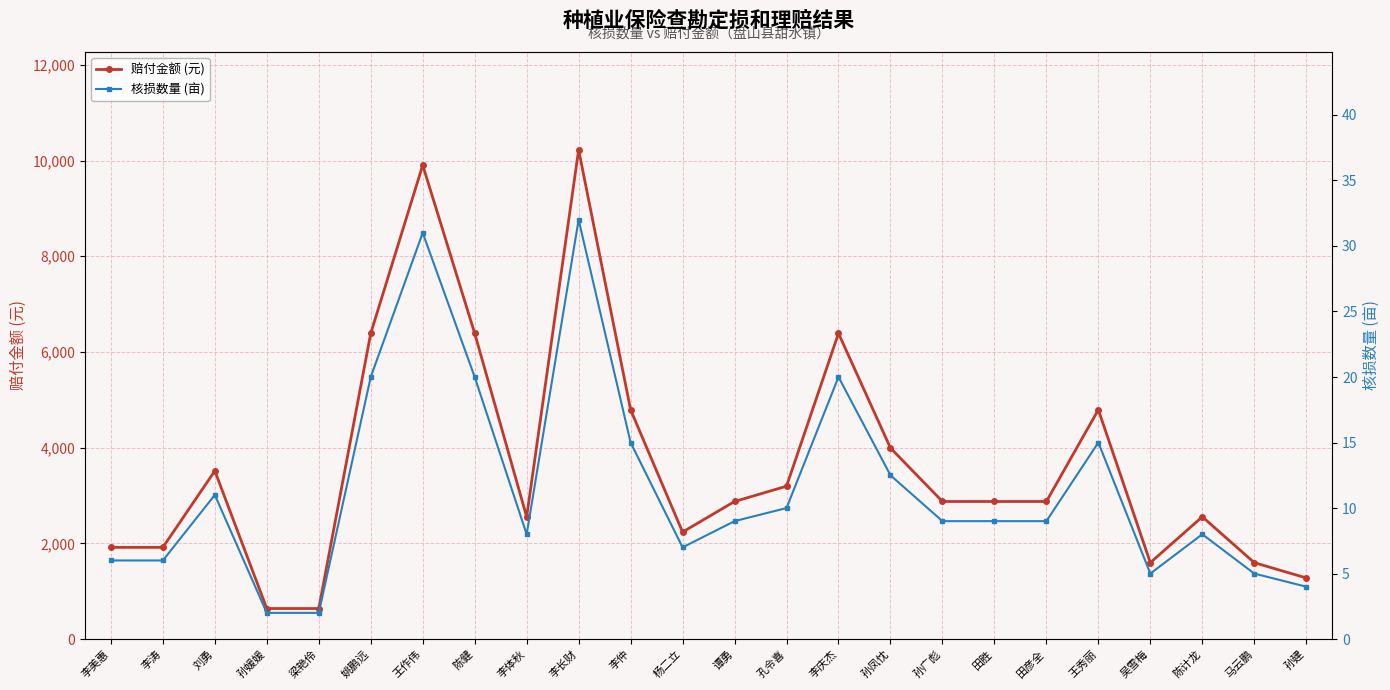

At which category does 核损数量 (亩) reach its first local peak?

刘勇